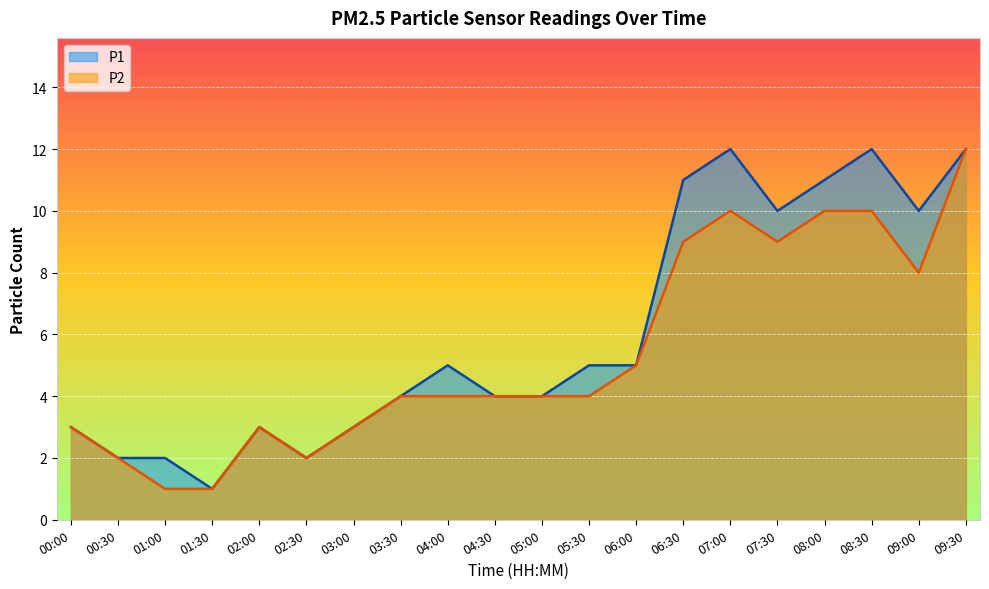

List the series in order of their peak value, lowest first.

P1, P2